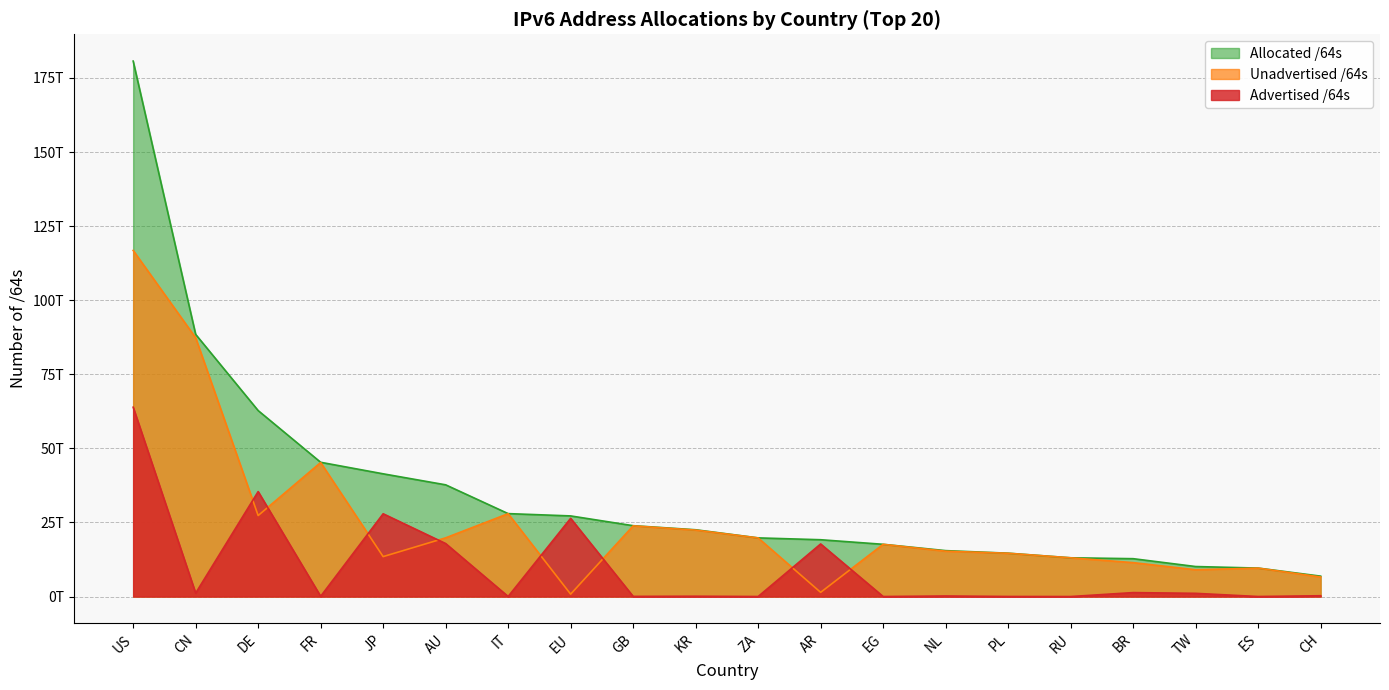

At which category does Advertised /64s reach its first local valley?

CN